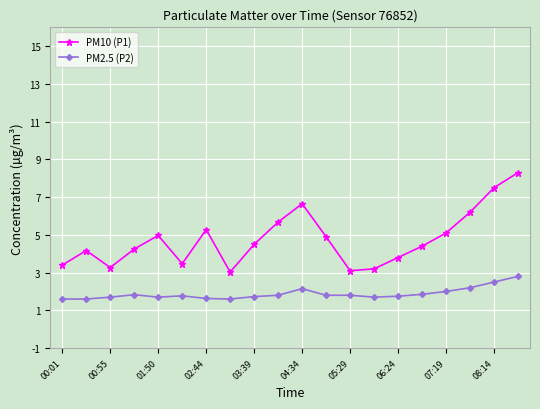

How many PM2.5 (P2) values are between 1 and 2?

16